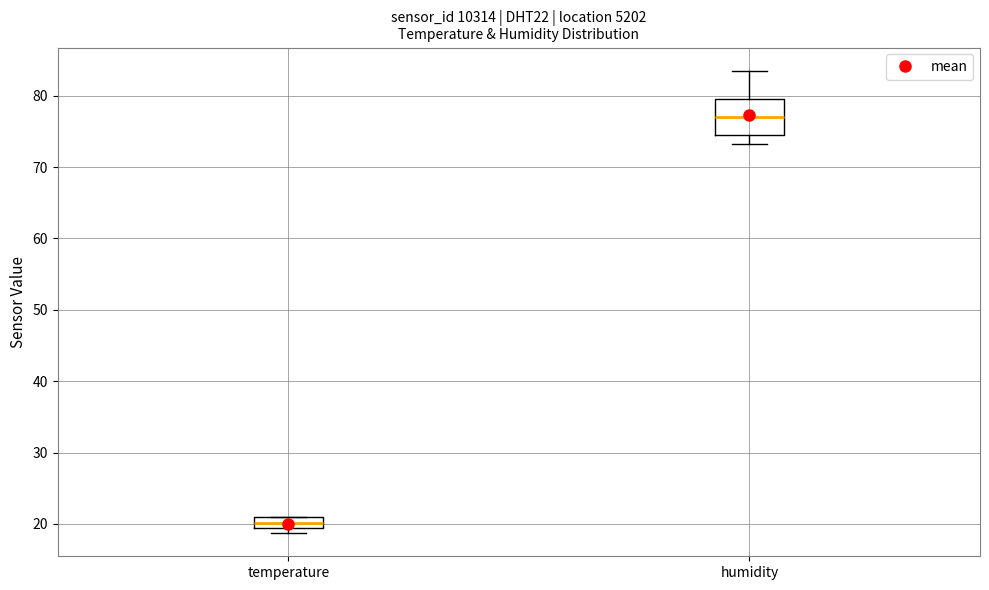

Reading left to right, transcribe this box plot: for each box, give where its median line is, the range the box spans, and where its two whiskers end, as read against the y-axis. The values are not printed on the chart, so give them approximately, as read against the axis.

temperature: median 20, box 19 to 21, whiskers 19 (just below the box's lower edge) to 21
humidity: median 77, box 74 to 80, whiskers 73 to 84